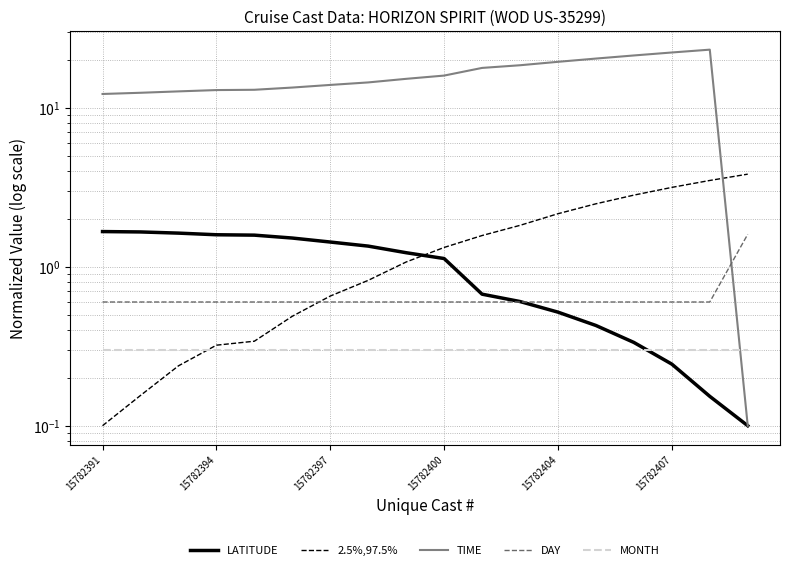

What is the difference between the highest and lowest values at 11?

18.2